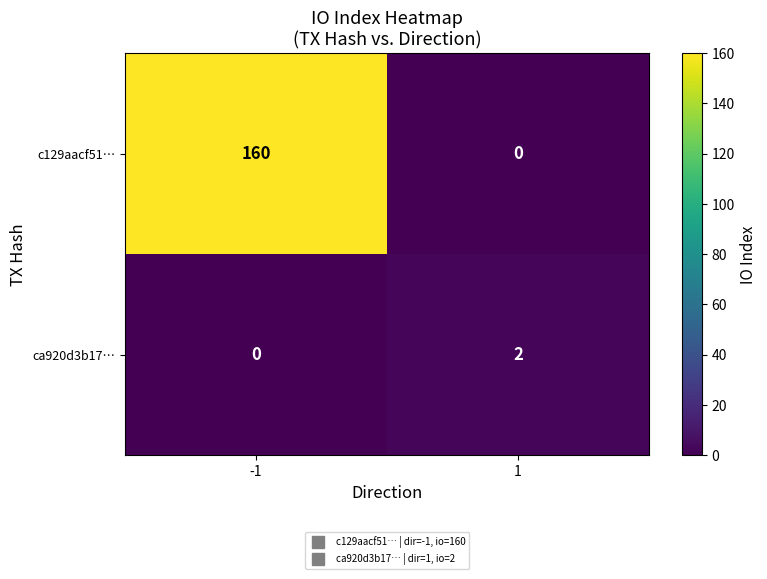

What is the maximum value shown in the chart?

160